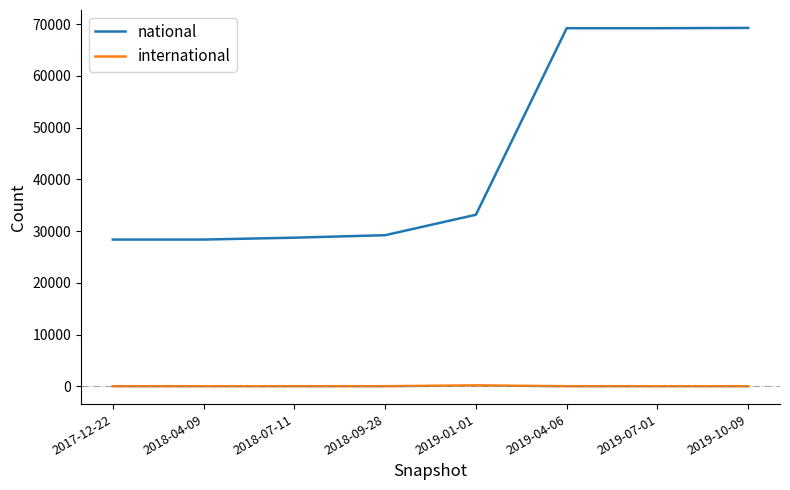

Is this an area chart (filled region under the line)?

No